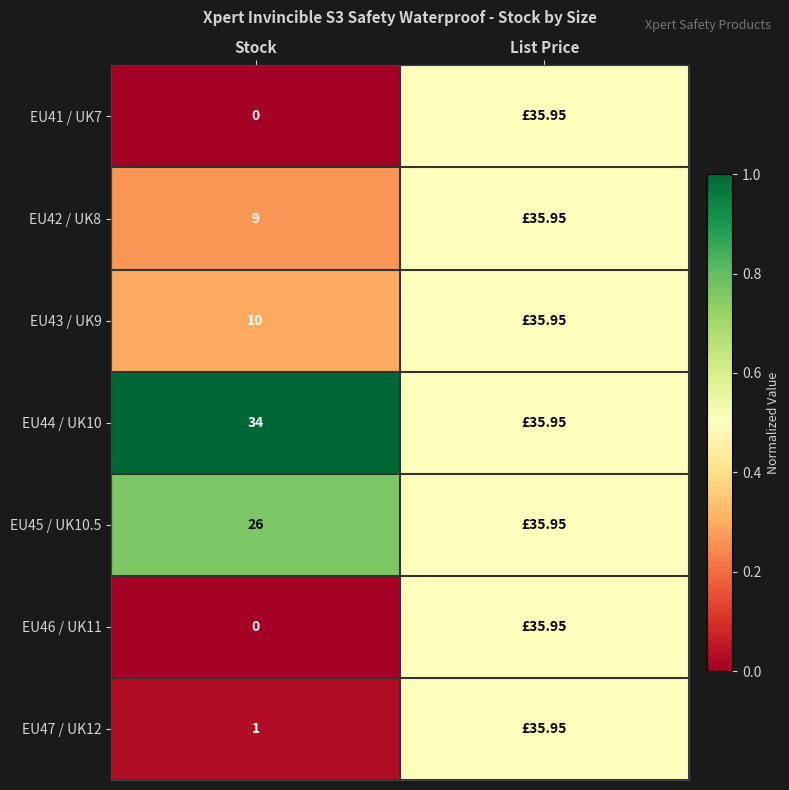

Count the number of categories in the chart.

2